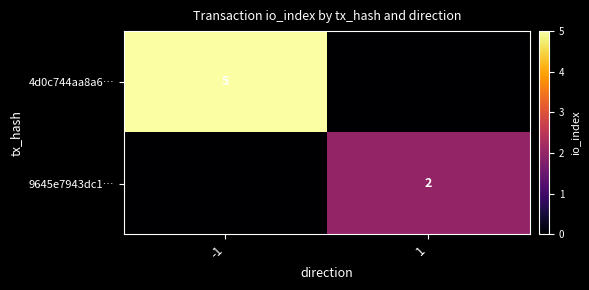

At which category is the sum across all series the highest?

-1